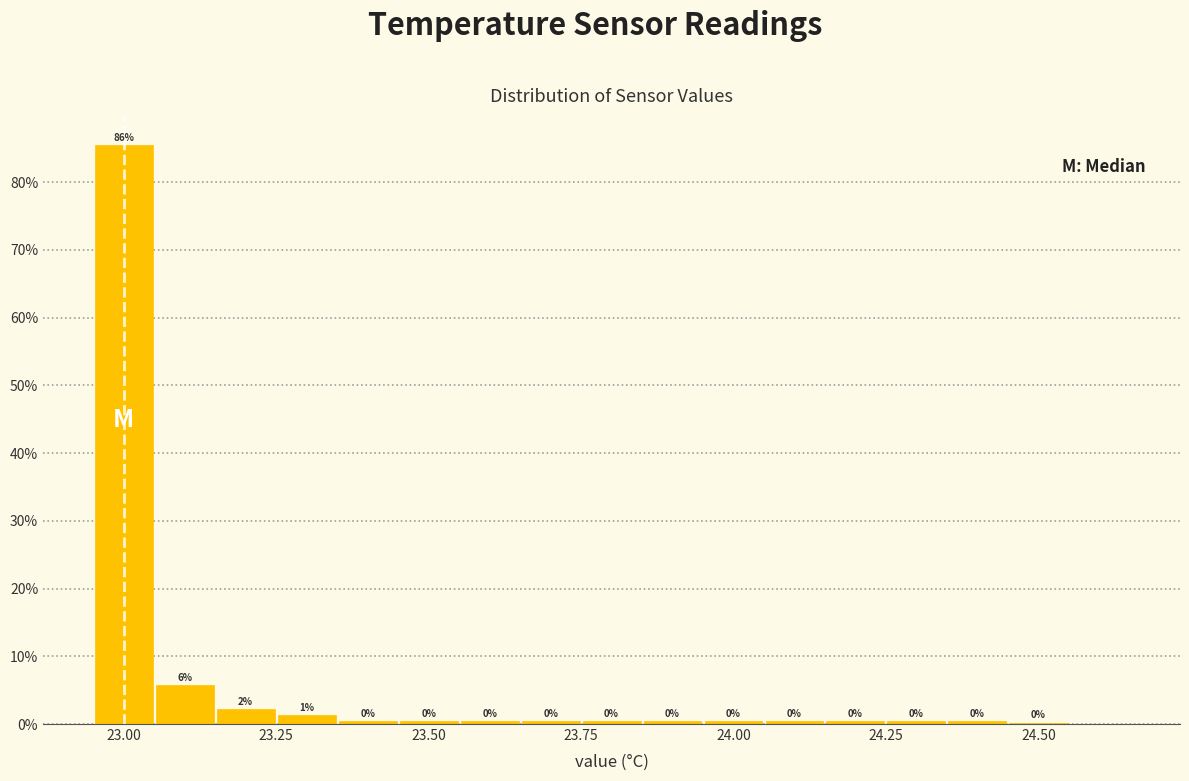

Around what value on the x-axis is the tallest bar? Give the approximate position of its centre, as read against the axis.

23.00